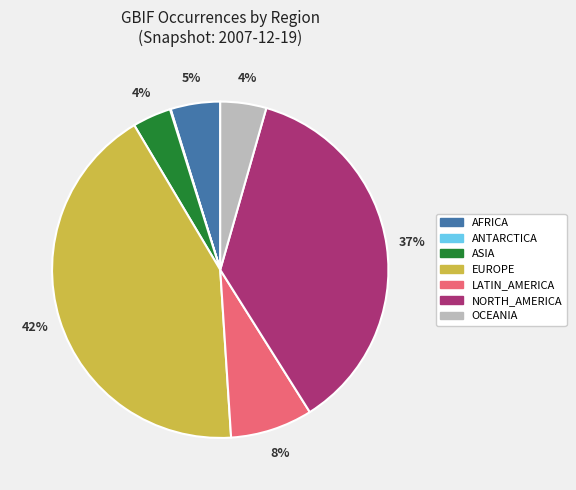

Is AFRICA the majority of the pie?

No